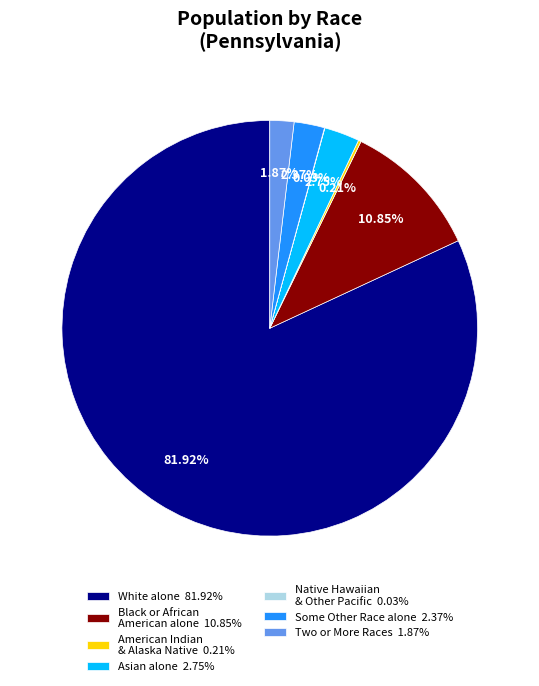

Is the sum of Some Other Race alone 2.37% and White alone 81.92% greater than half?

Yes